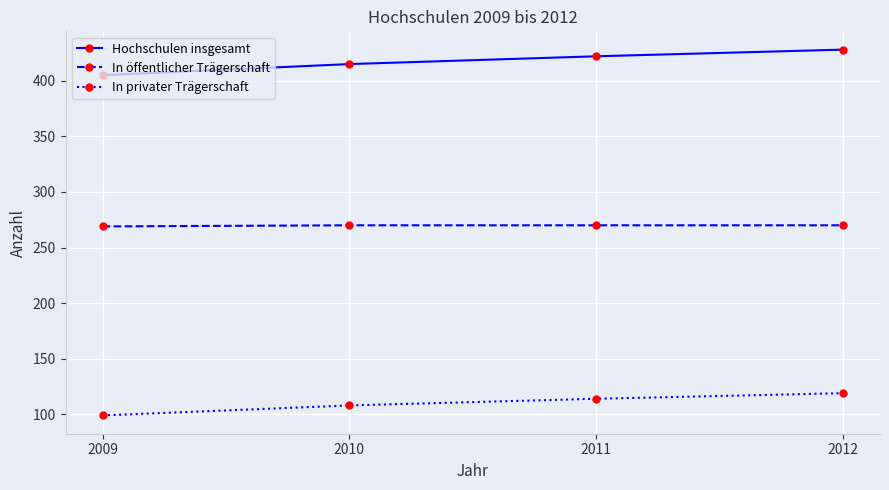

What is the value of the In privater Trägerschaft point at the 1st from the left?

99